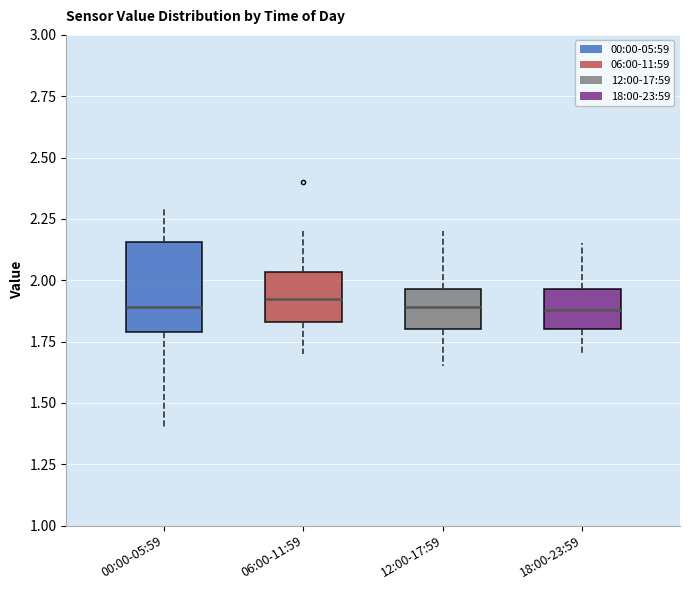

Where does the lower whisker of the box for 18:00-23:59 end on the y-axis? The values are not printed on the chart, so give them approximately, as read against the axis.

1.70